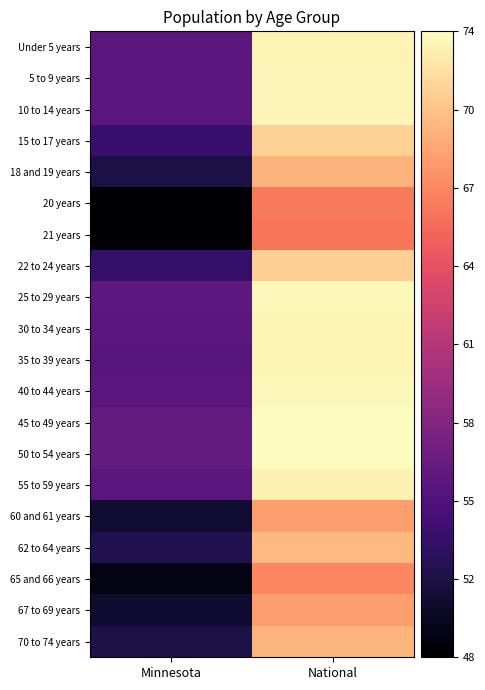

Which series has the largest total across all categories?

45 to 49 years